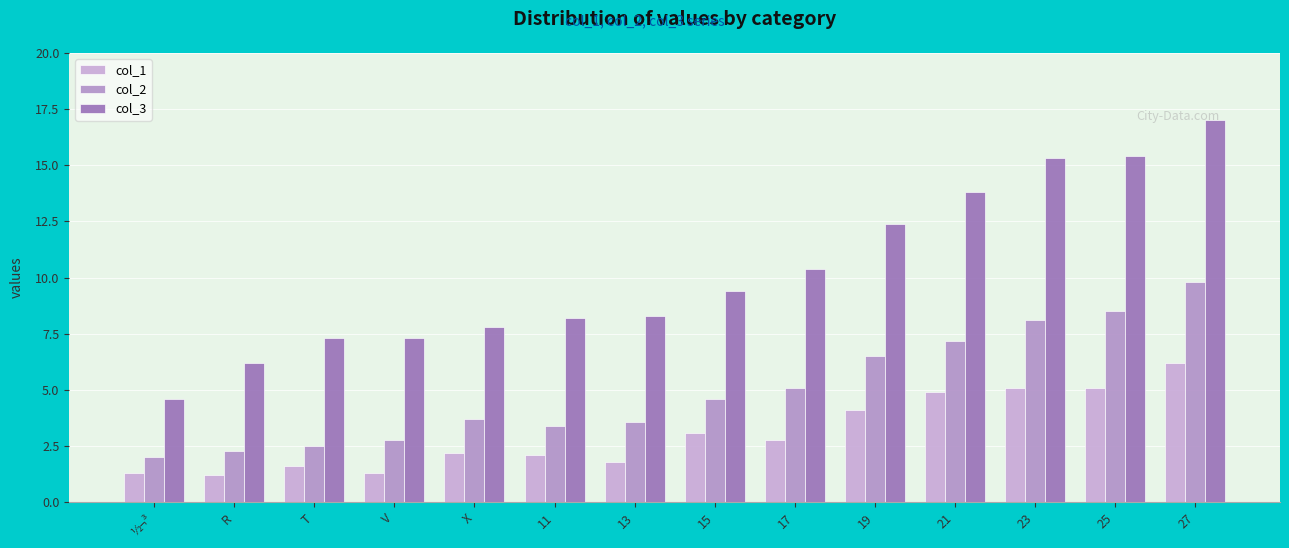

What is the difference between the second highest and second lowest values in the col_3 series?

9.2